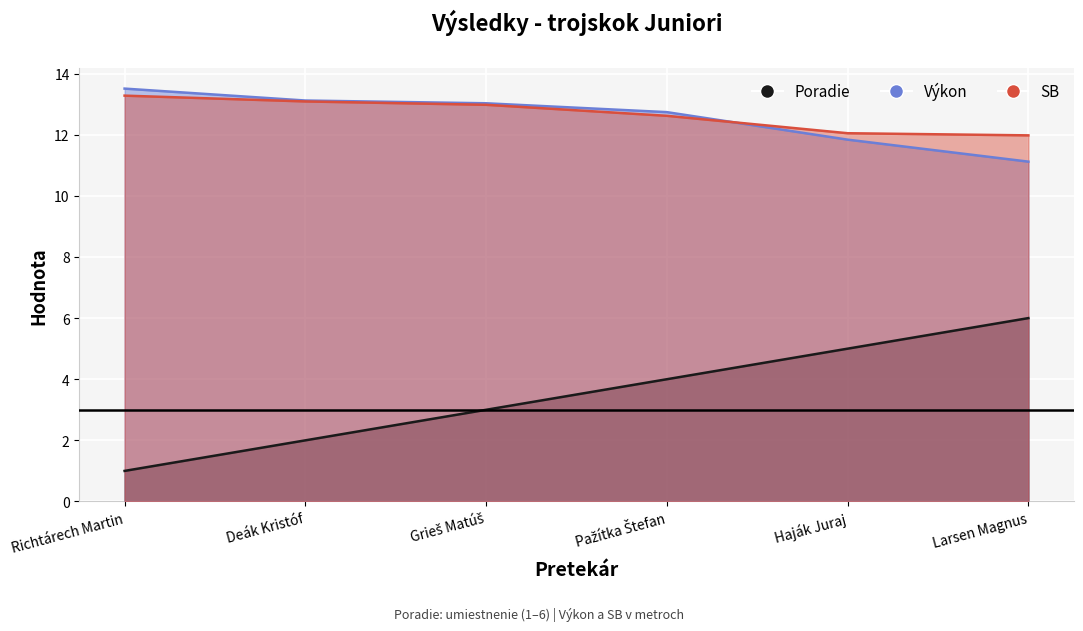

What is the greatest value displayed?

13.5